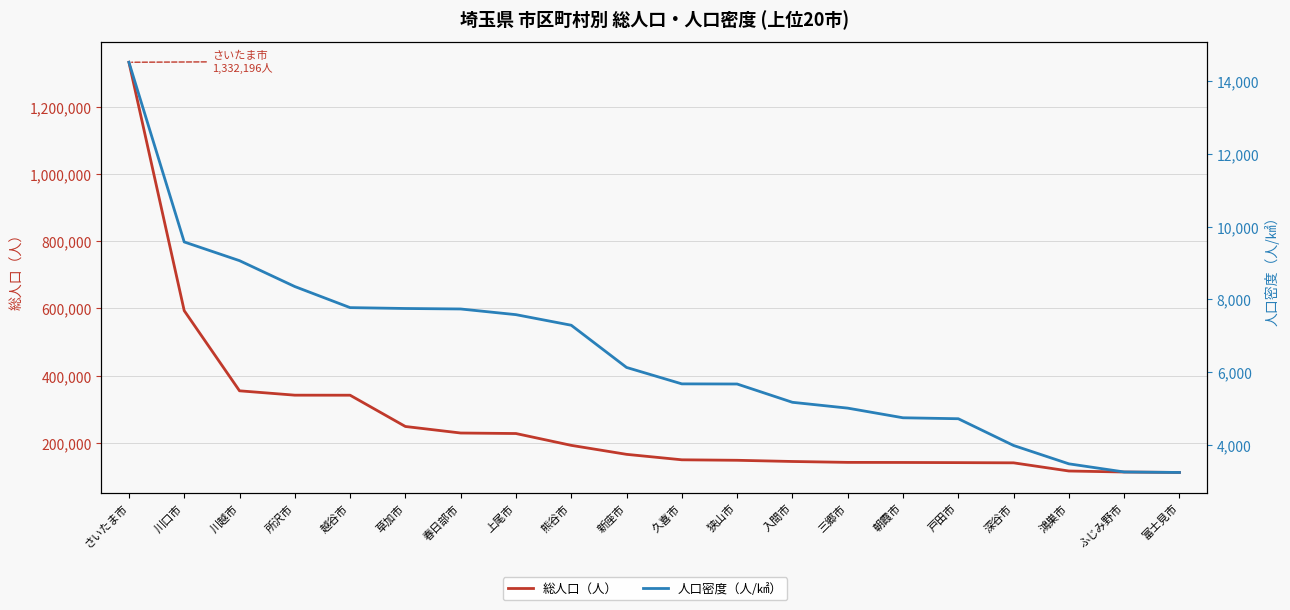

Reading right to left, extract all data points from this chart.

総人口（人）: 富士見市=112123.0	ふじみ野市=113431.0	鴻巣市=116464.0	深谷市=140739.0	戸田市=141367.0	朝霞市=141851.0	三郷市=142109.0	入間市=144758.0	狭山市=148332.0	久喜市=149770.0	新座市=166007.0	熊谷市=192736.0	上尾市=227923.0	春日部市=229447.0	草加市=248875.0	越谷市=341876.0	所沢市=342003.0	川越市=354970.0	川口市=593350.0	さいたま市=1332196.0
人口密度（人/㎢）: 富士見市=3239.2	ふじみ野市=3252.7	鴻巣市=3476.5	深谷市=3981.0	戸田市=4716.5	朝霞市=4742.8	三郷市=5008.2	入間市=5168.4	狭山市=5671.4	久喜市=5675.2	新座市=6127.0	熊谷市=7287.4	上尾市=7578.4	春日部市=7734.5	草加市=7748.0	越谷市=7771.7	所沢市=8351.4	川越市=9063.2	川口市=9577.9	さいたま市=14519.0